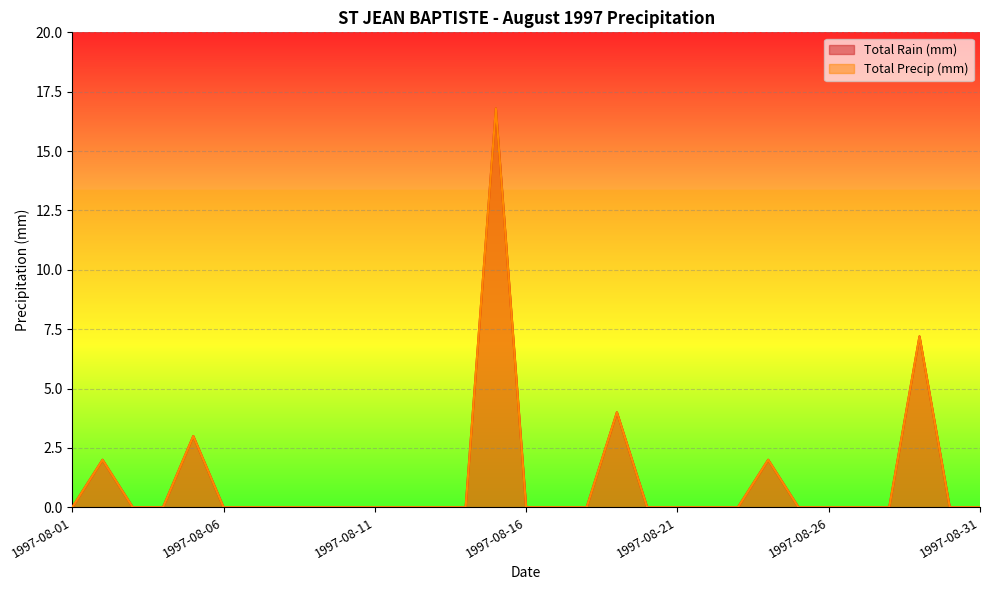

Which series has the largest range (max minus min)?

Total Rain (mm)